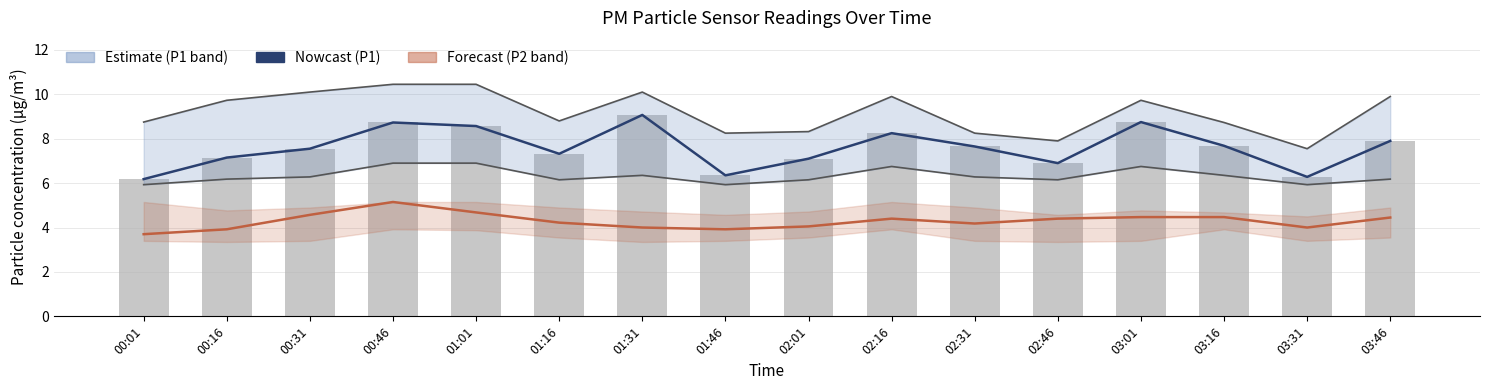

Which series has the widest spread of values?

P1 upper